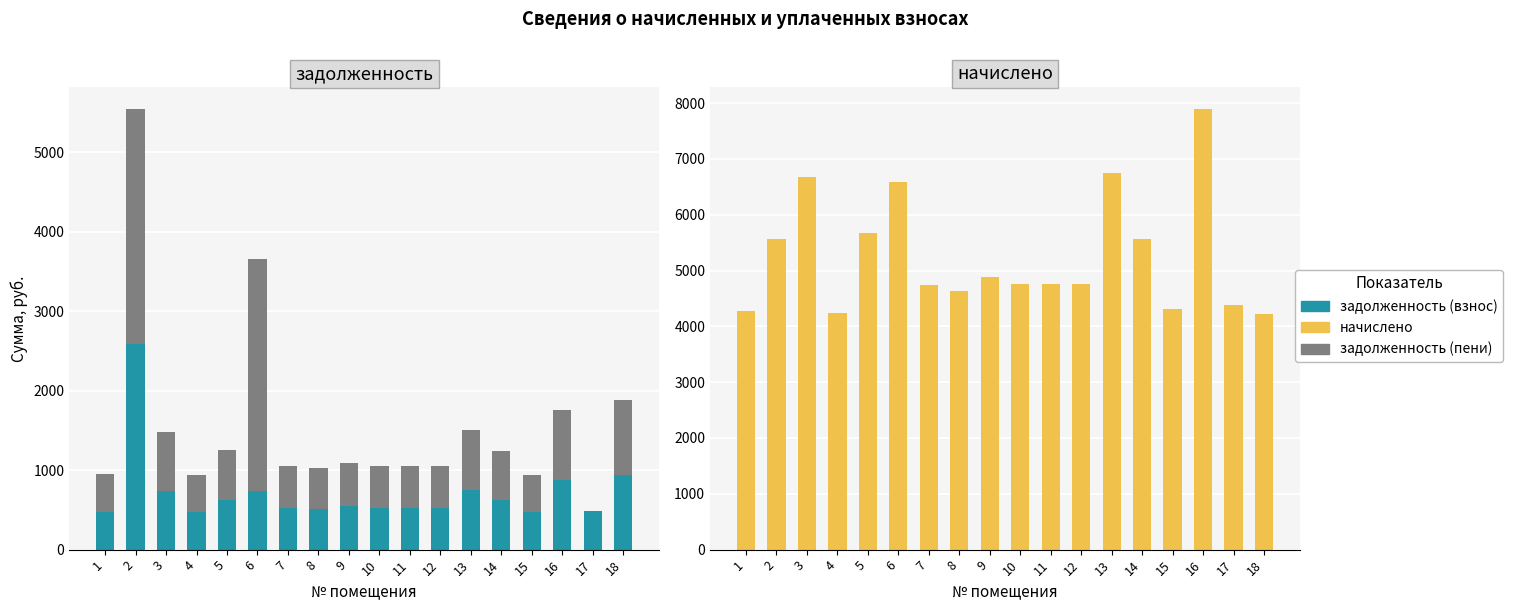

Reading right to left, extract all data points from this chart.

задолженность (взнос): 939.7	487.2	876.3	467.4	618.7	750.0	528.4	528.9	528.3	543.1	515.0	526.1	732.0	629.9	470.9	741.9	2592.7	475.0
задолженность (пени): 939.8	0.0	876.3	470.9	618.7	750.0	528.4	528.9	528.3	543.1	515.0	526.1	2927.8	629.9	470.9	741.9	2948.8	474.6
начислено: 4229.2	4385.2	7886.8	4304.9	5568.1	6750.1	4755.5	4760.1	4754.6	4887.5	4635.4	4735.2	6587.6	5668.7	4238.4	6677.1	5568.1	4275.4